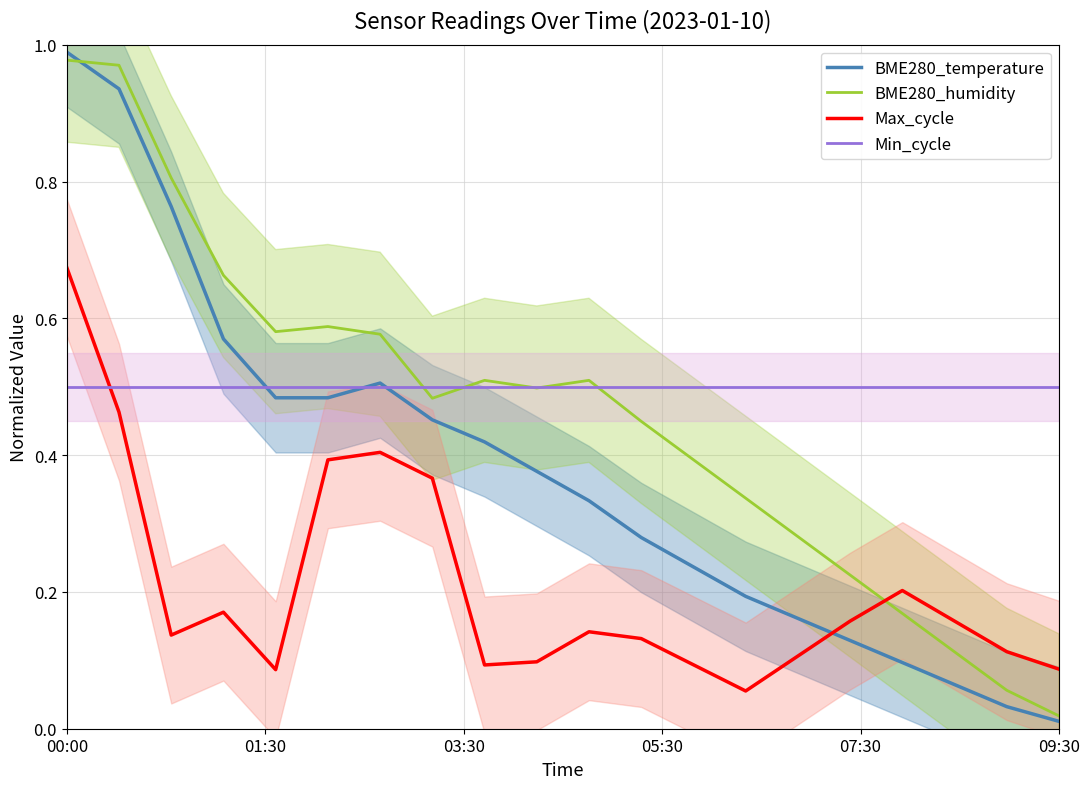

What is the difference between the second highest and second lowest values in the BME280_humidity series?

0.9